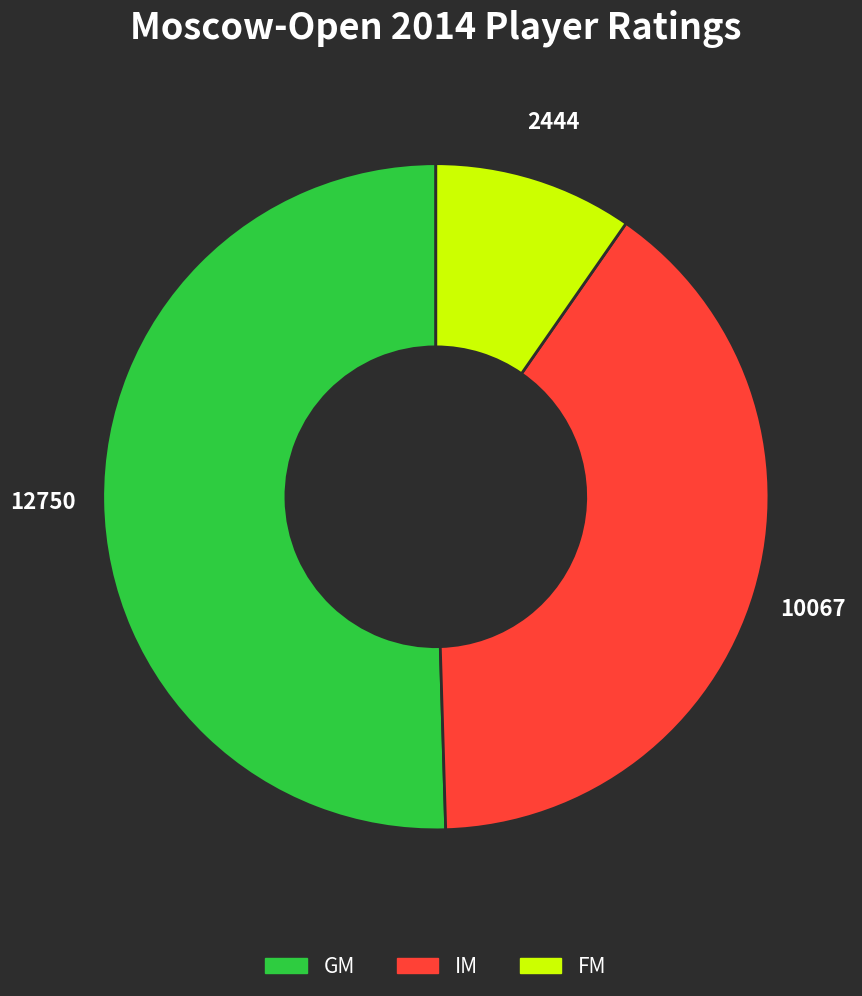

Is there any slice that represents more than half of the pie?

Yes